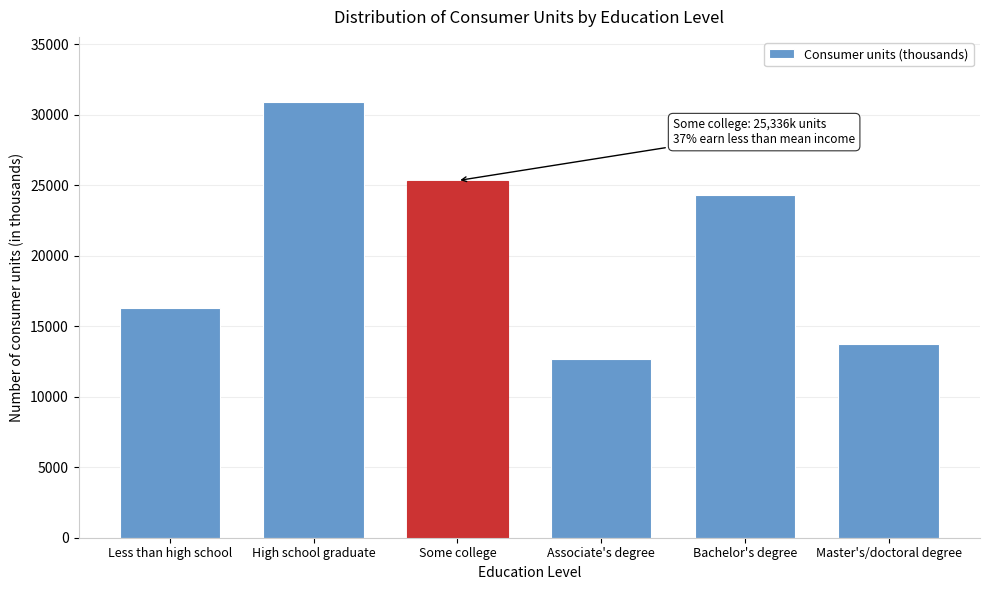

Reading right to left, list all the values displayed in this chart.

13724	24336	12680	25336	30900	16310